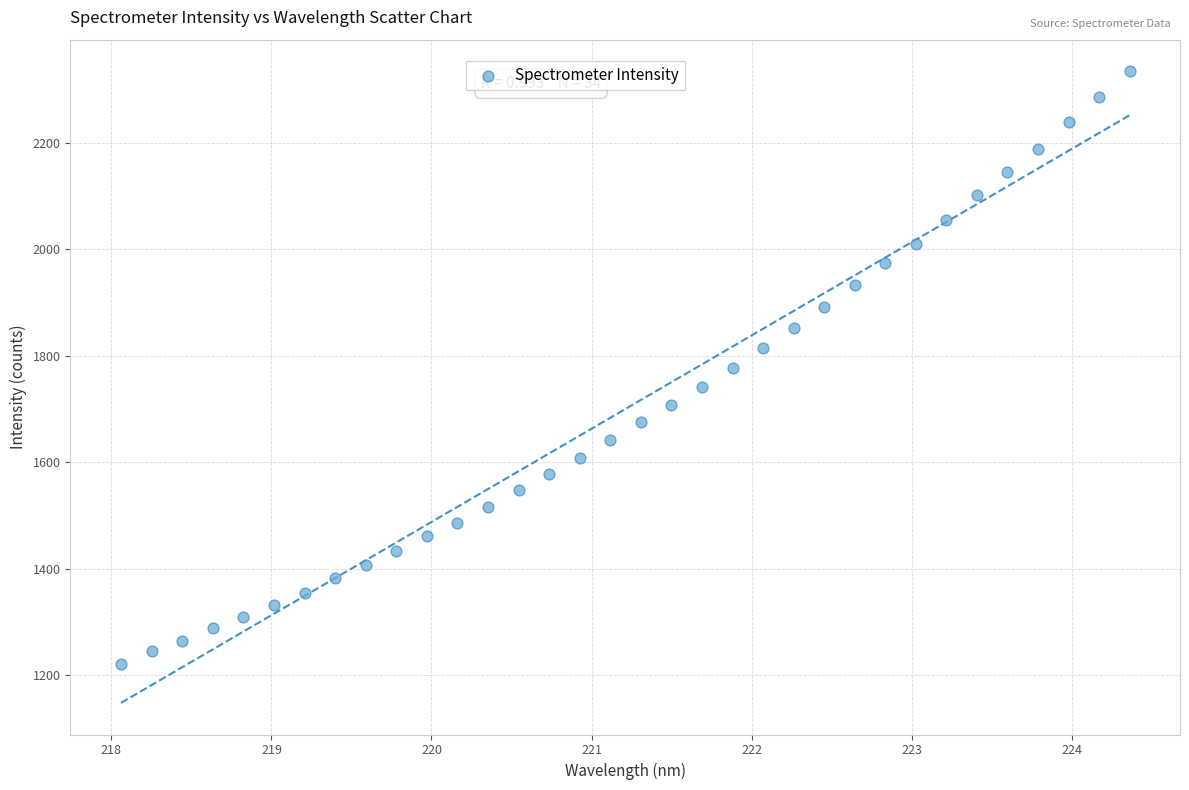

What is the range of X values (max minus min)?

6.3